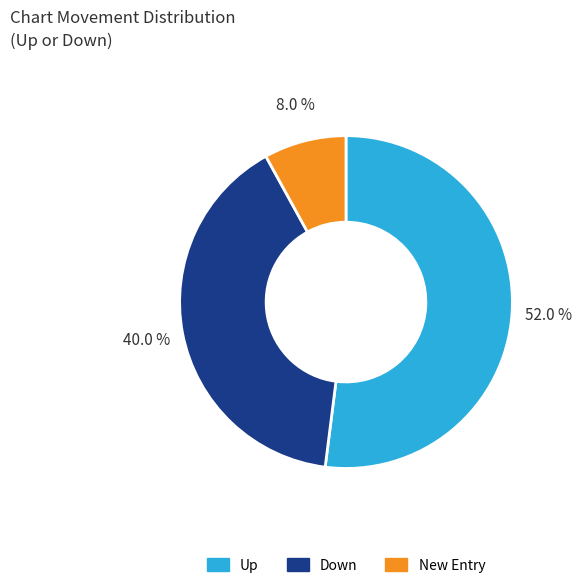

Combined, do New Entry and Down account for over 50%?

No